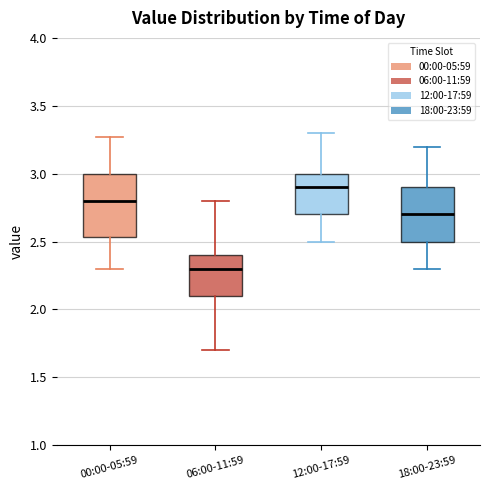

Where does the median line of the box for 06:00-11:59 sit on the y-axis? The values are not printed on the chart, so give them approximately, as read against the axis.

2.30